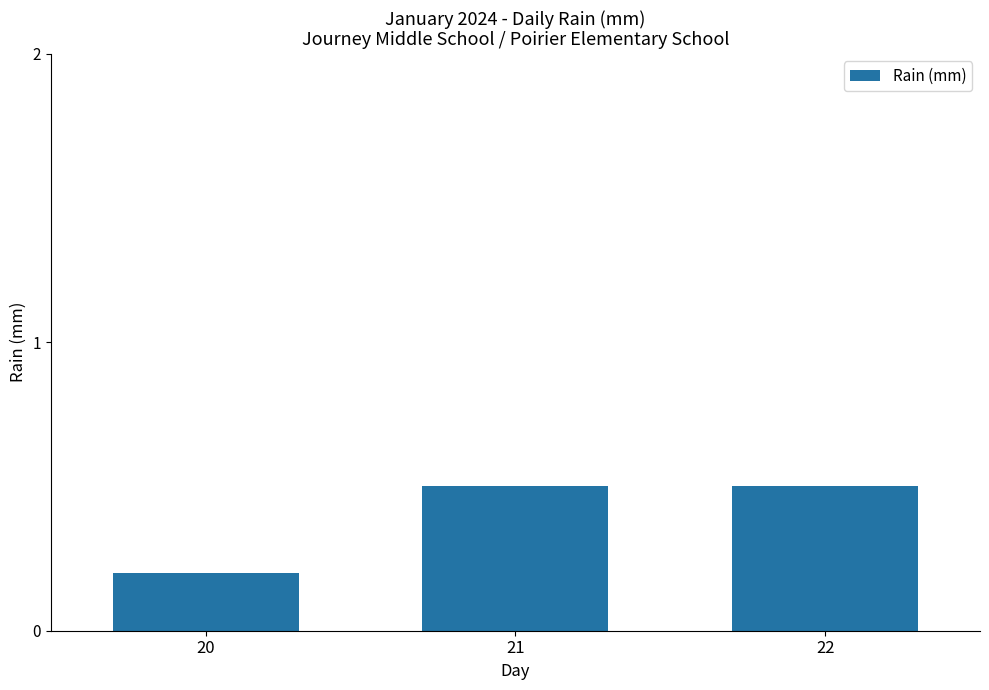

Between 20 and 21, which is larger?

21